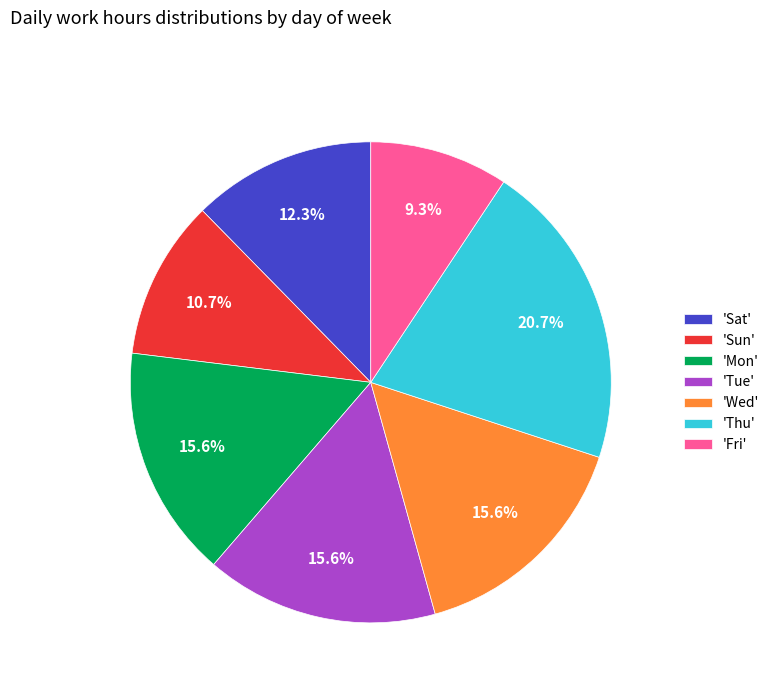

What portion of the pie excludes 'Thu'?

79.3%